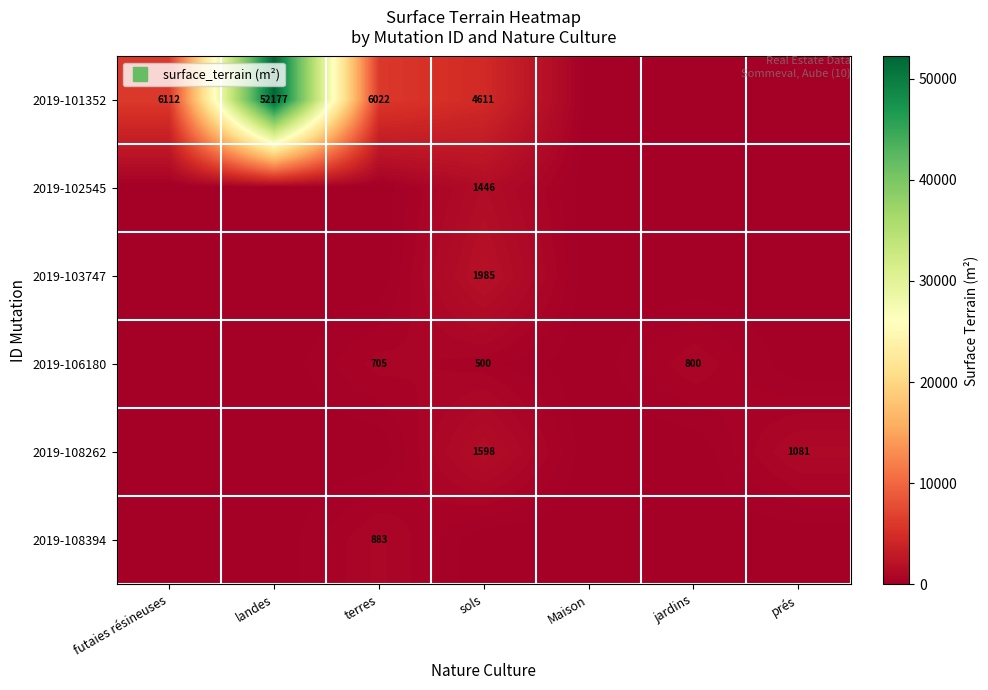

What is the difference between the second highest and minimum values in the 2019-101352 series?

6112